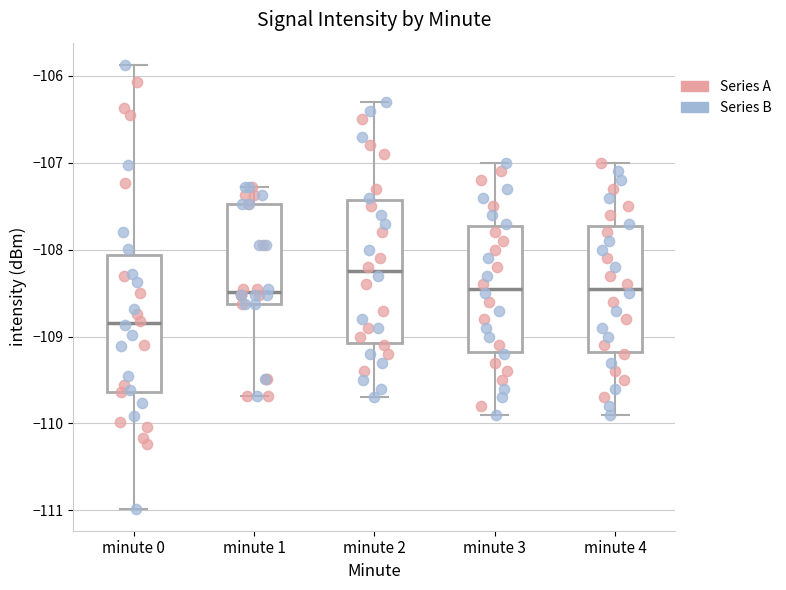

Which box has the highest median line?

minute 2